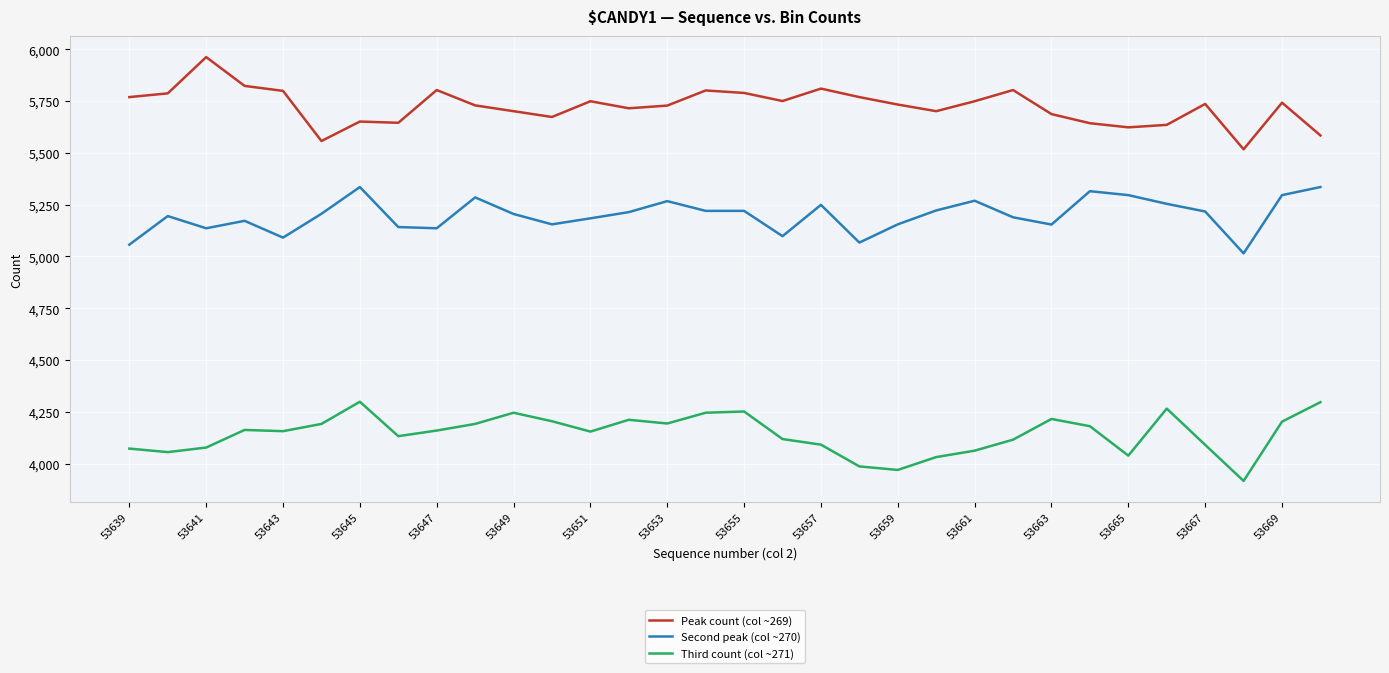

How many distinct data groups are displayed?

3